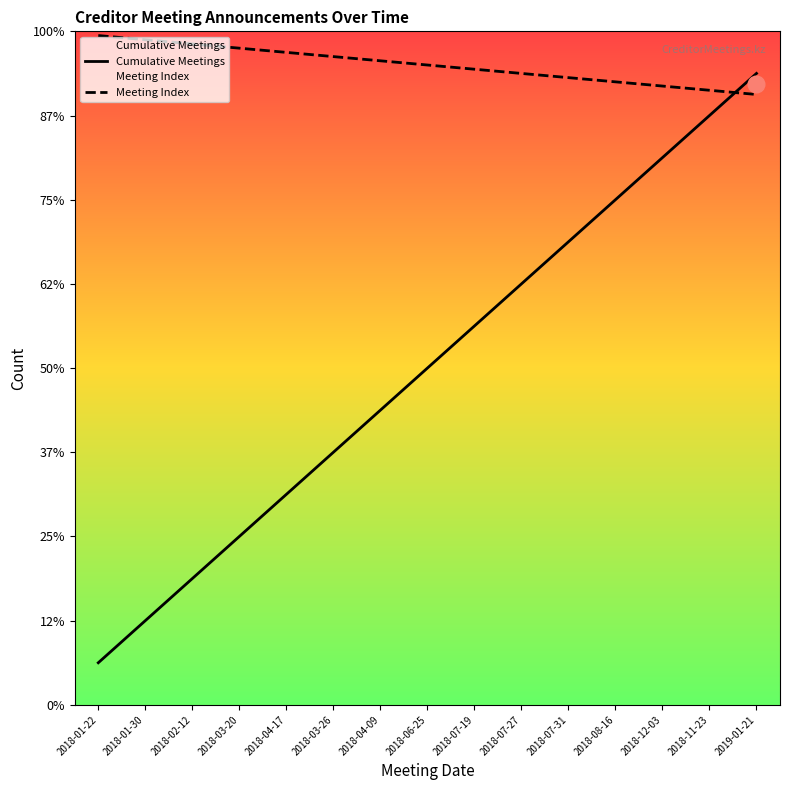

What are all the series names shown in the legend?

Cumulative Meetings, Meeting Index